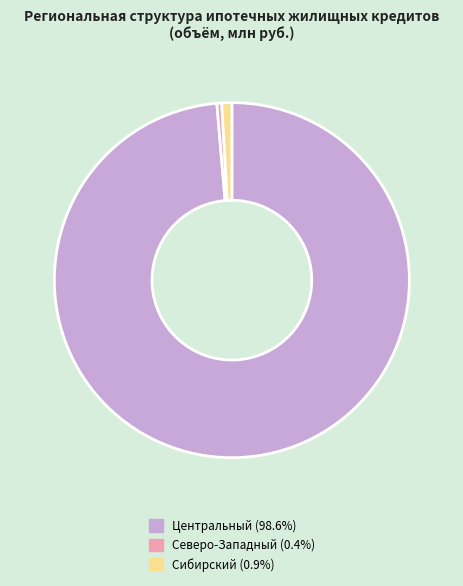

Is there a majority slice in this chart?

Yes